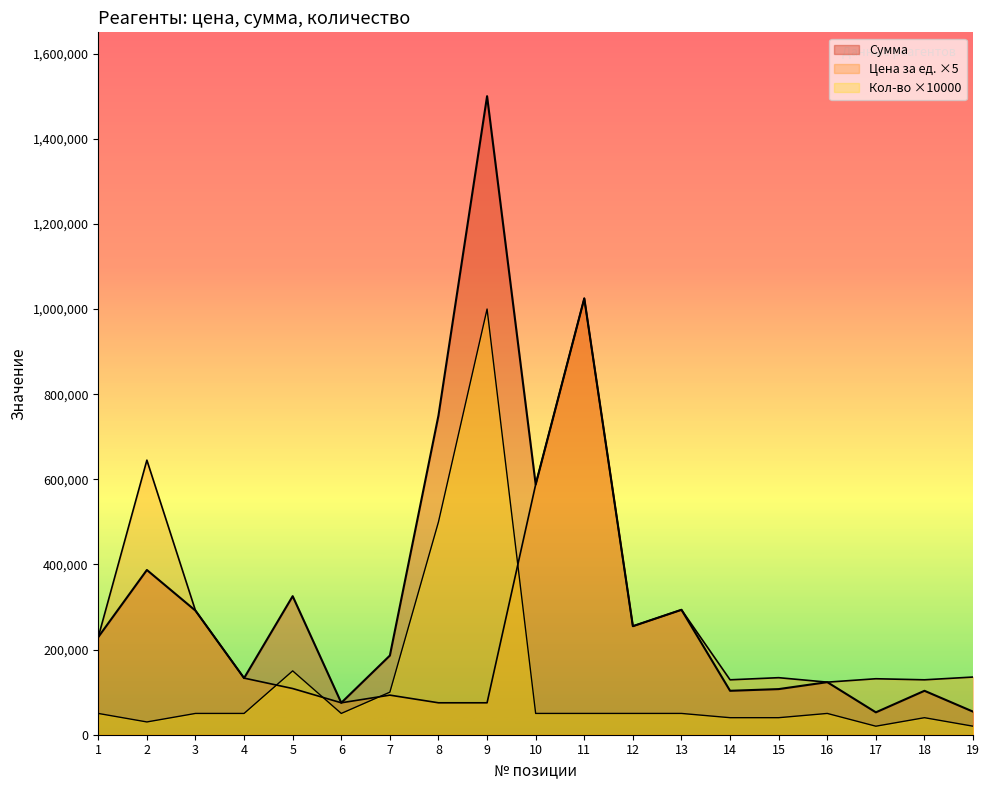

How many lines are shown in the chart?

3